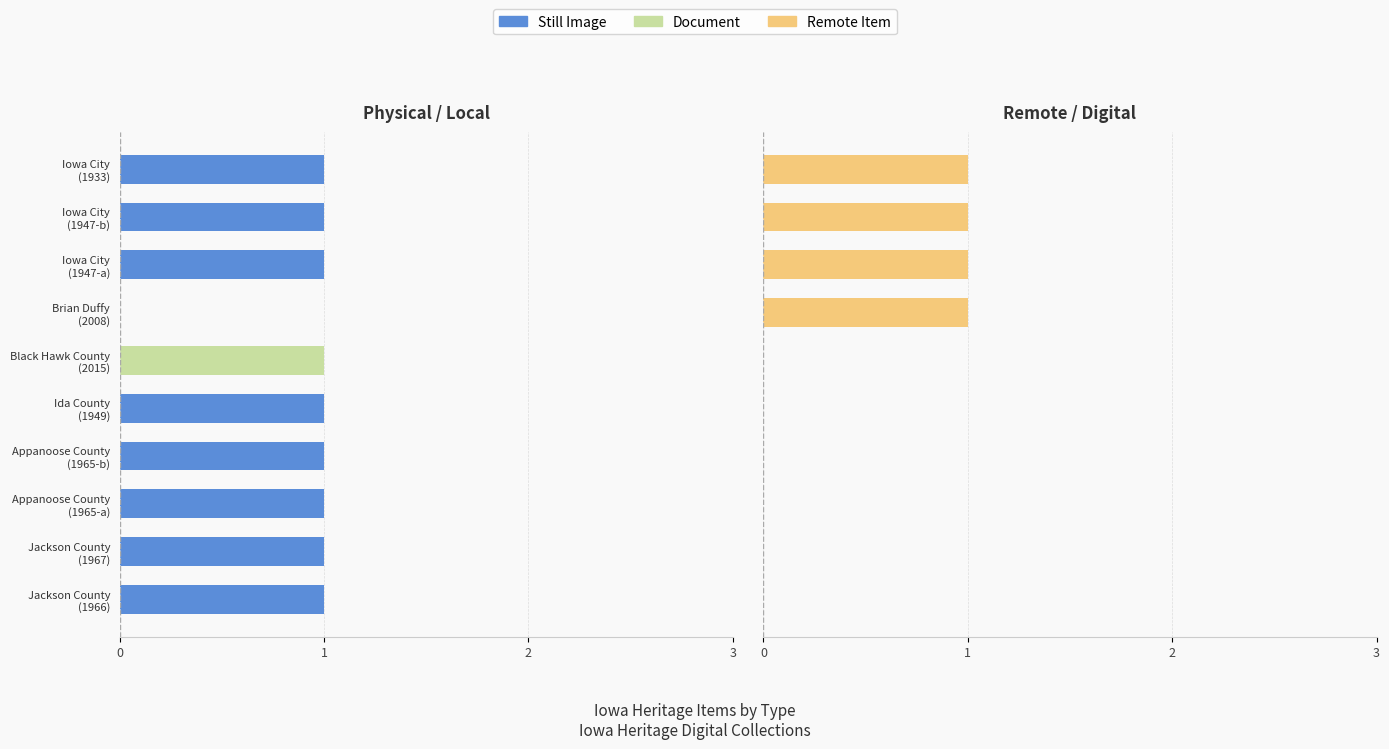

Is the value of Still Image at 3 greater than the value of Still Image (R) at 5?

No